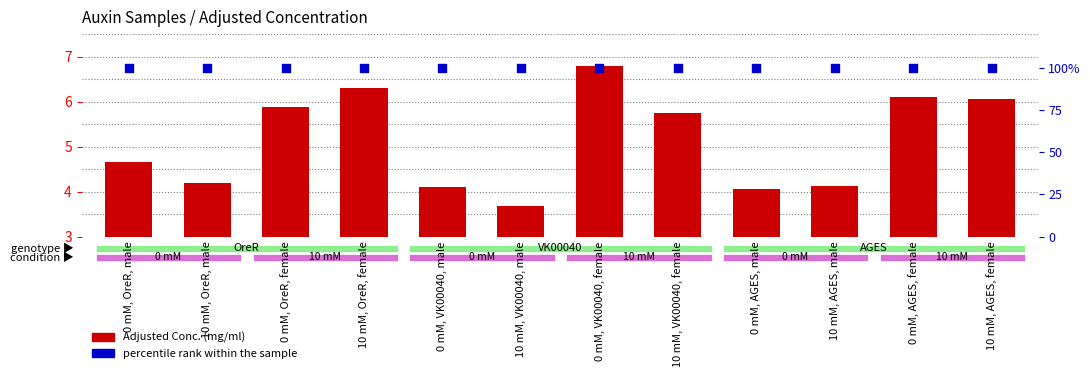

At how many categories does at least one series exceed 76?

12